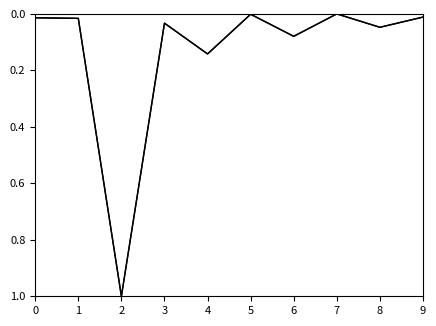

Does the chart display data point markers on the line(s)?

No